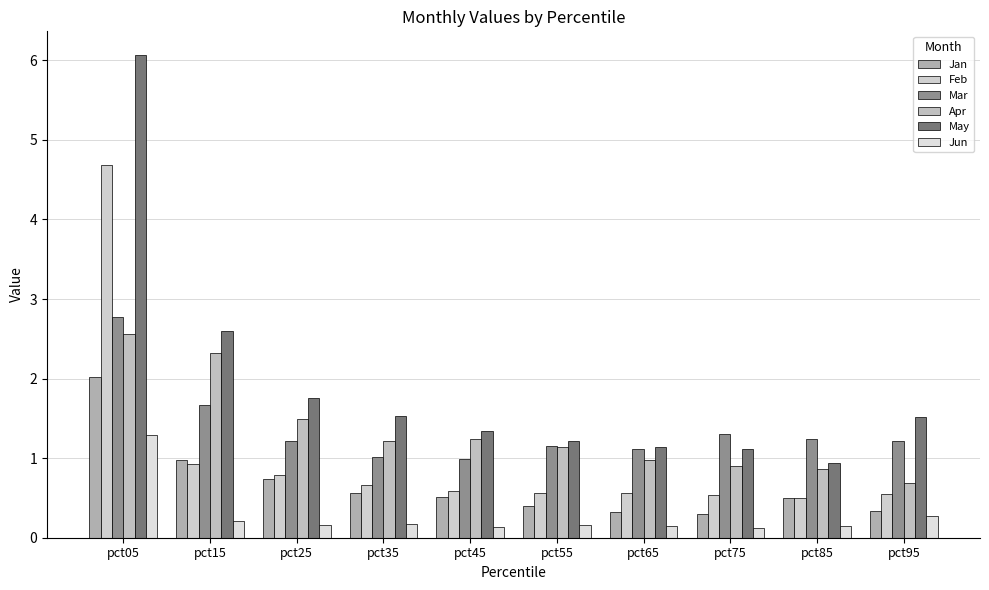

What value does the Mar series have at pct65?

1.1